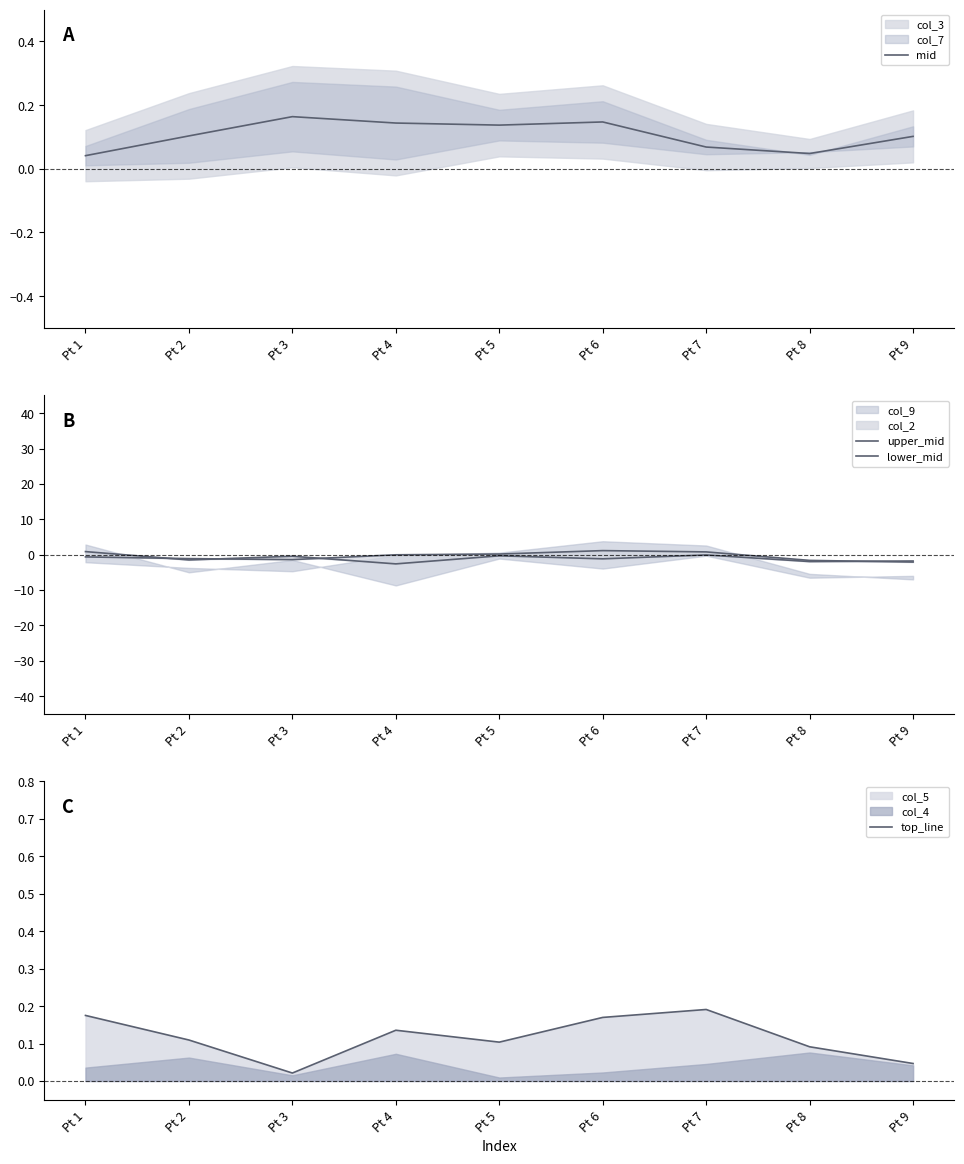

In top_line, how many points are lower than both neighbors (excluding endpoints)?

2